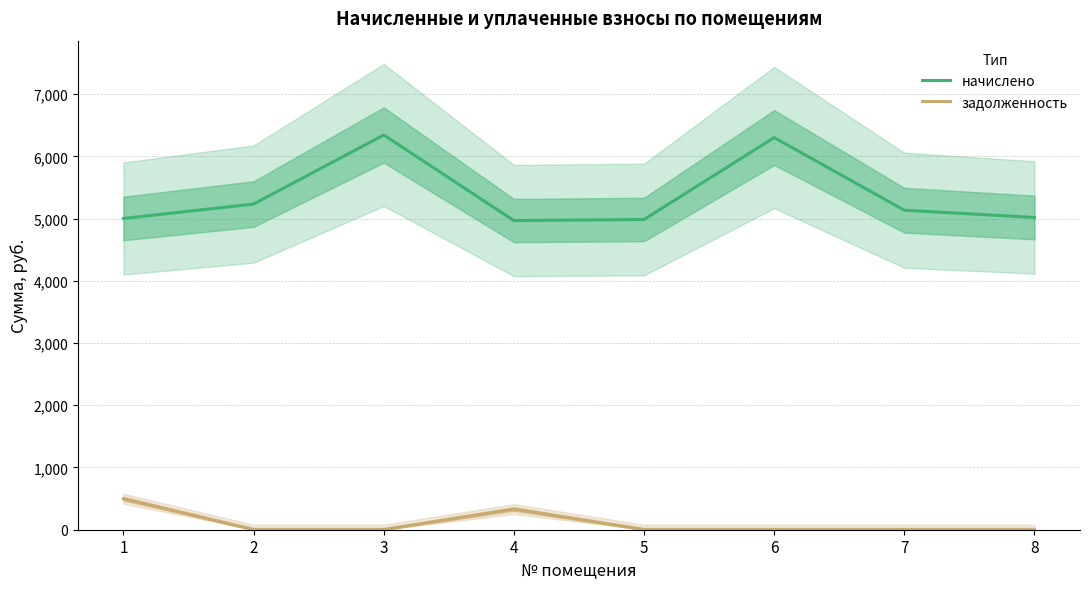

True or false: начислено and задолженность intersect in this chart.

False